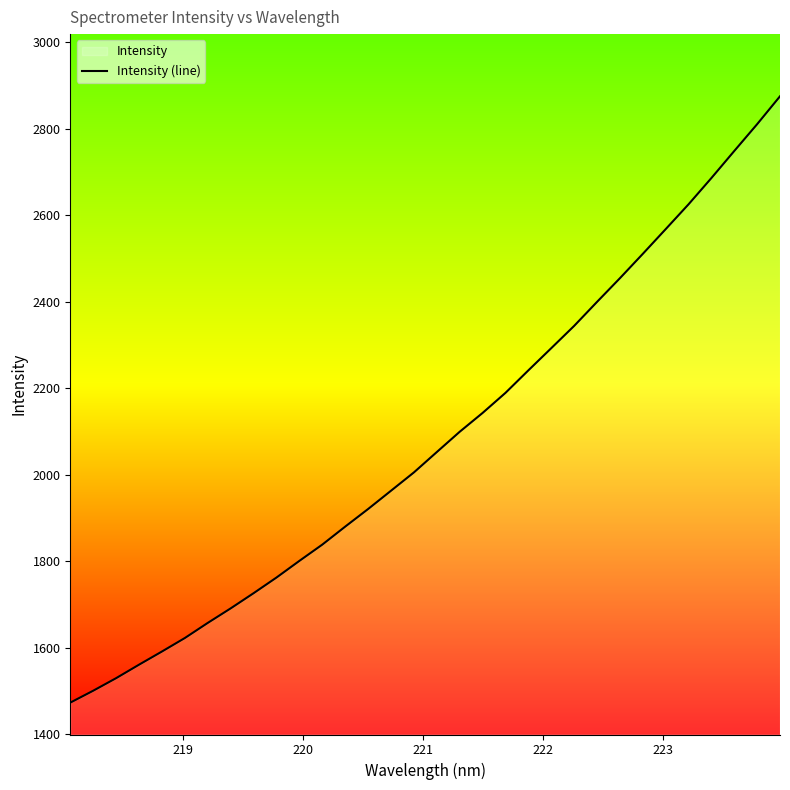

What is the minimum value shown in the chart?

1473.2